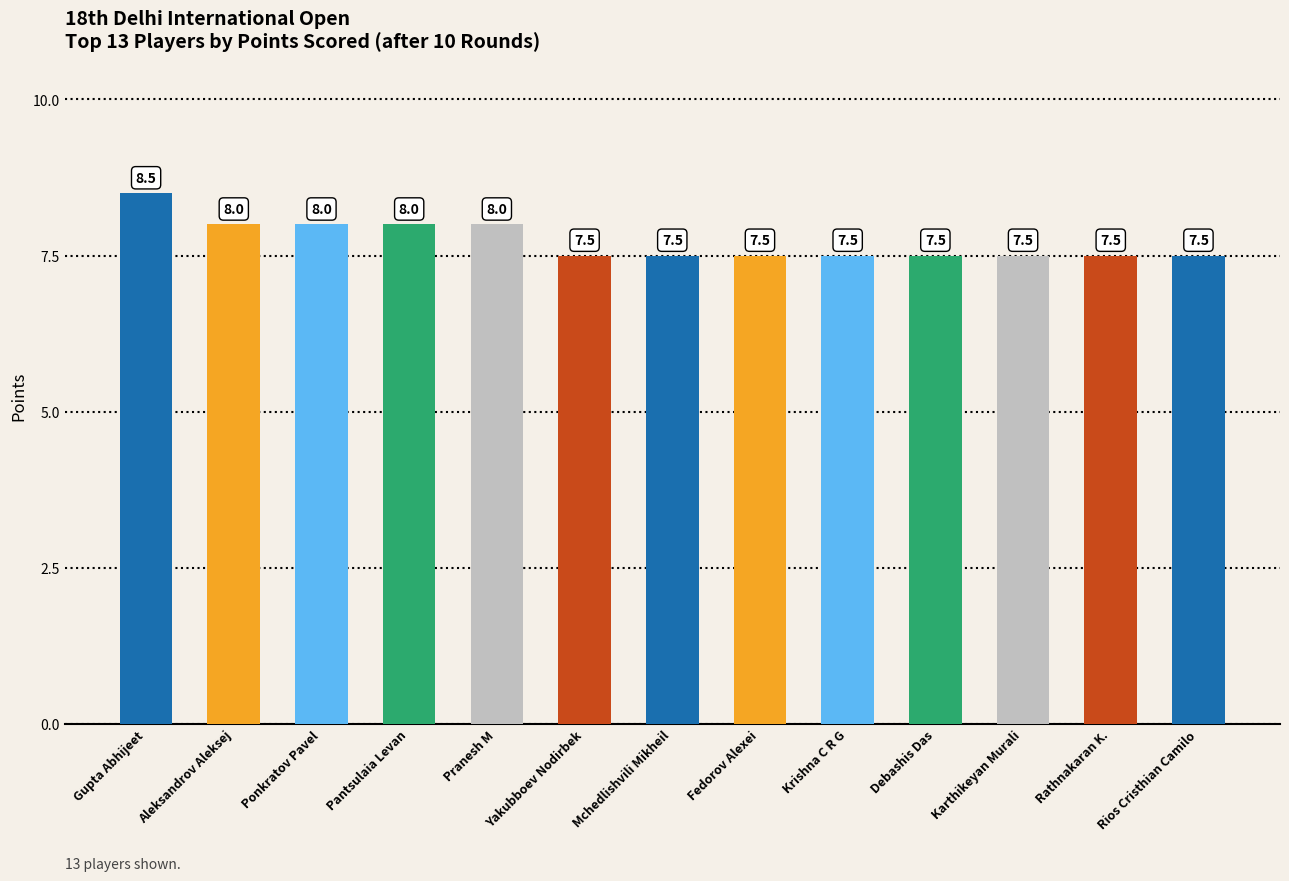

What position from the left is Debashis Das?

10